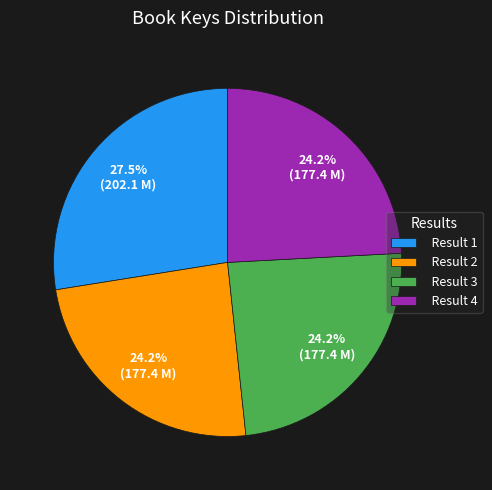

True or false: Result 1 accounts for 35% of the total.

False